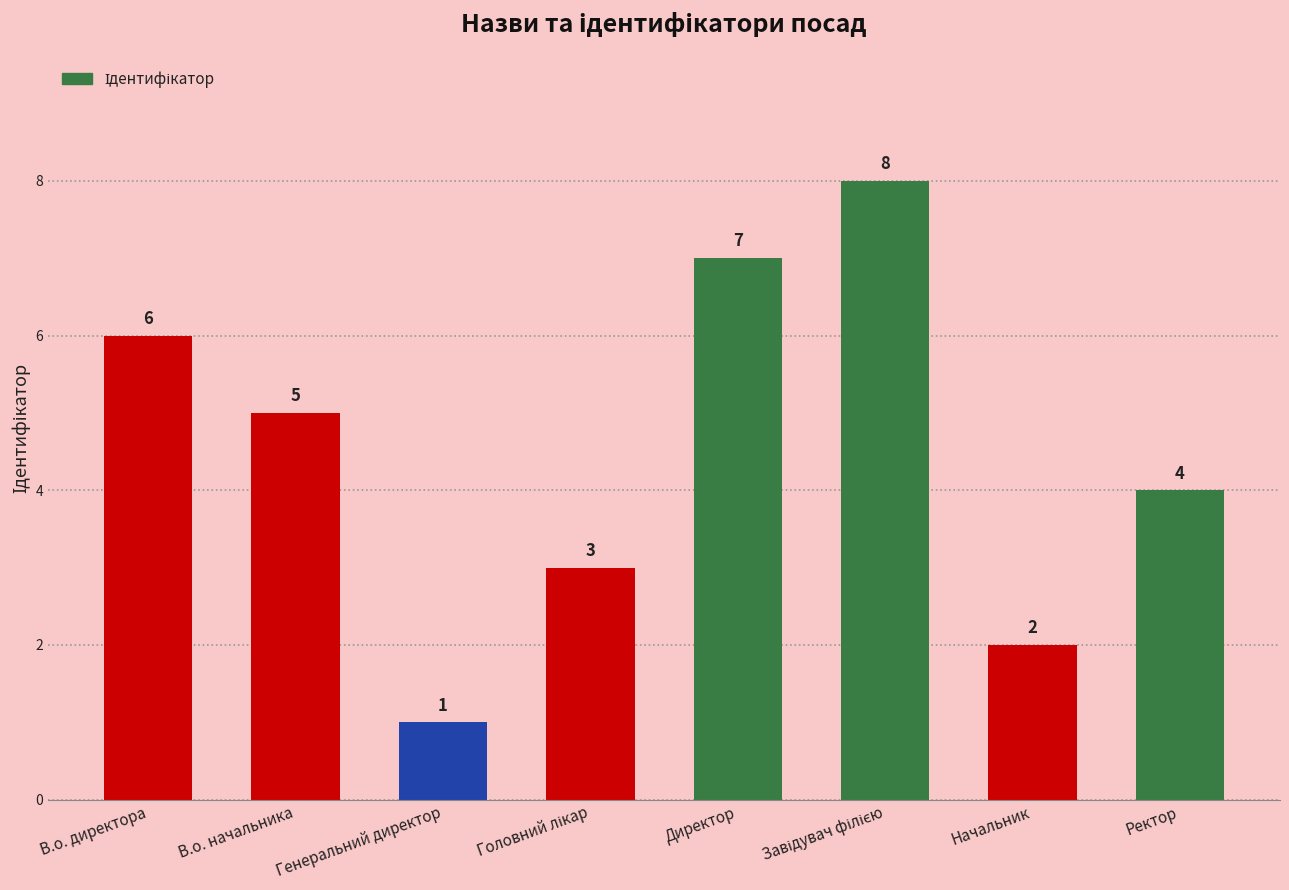

What is the value of the 8th bar from the left?

4